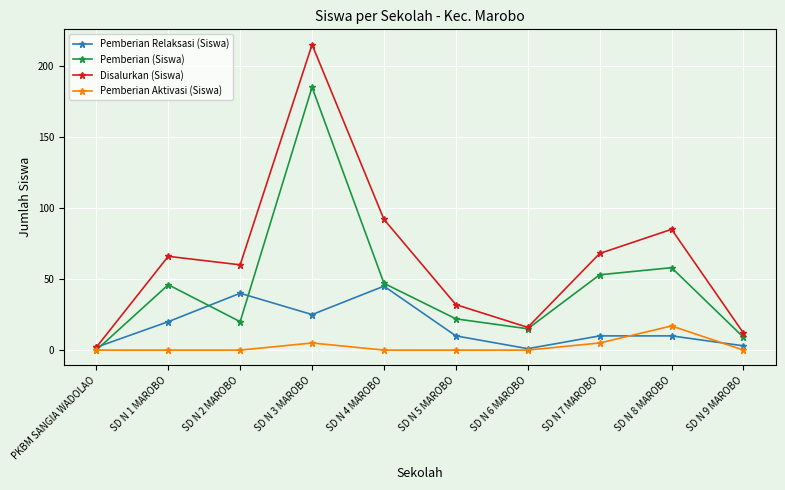

List the series in order of their overall mean, lowest first.

Pemberian Aktivasi (Siswa), Pemberian Relaksasi (Siswa), Pemberian (Siswa), Disalurkan (Siswa)